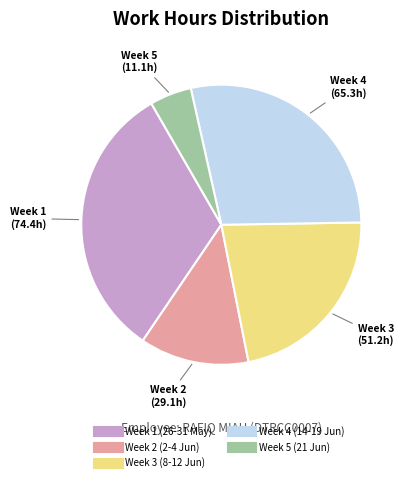

Is there any slice that represents more than half of the pie?

No